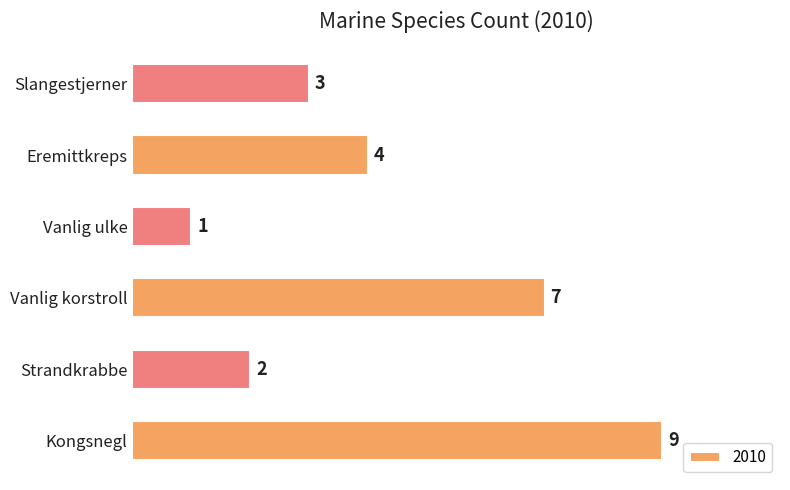

How many series are shown in this chart?

1